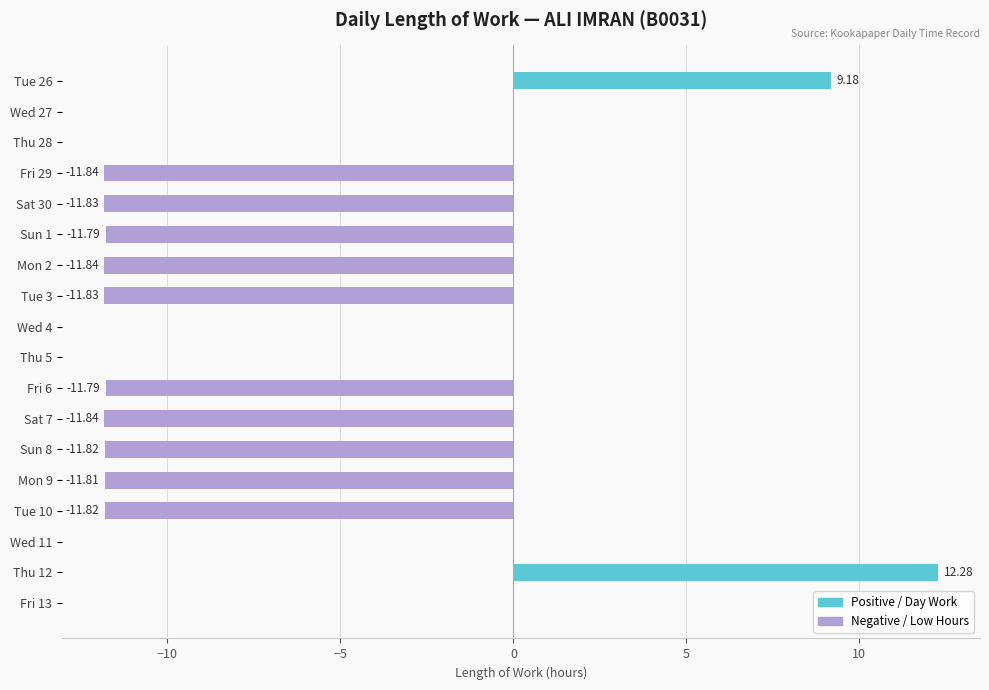

What is the sum of the values at Sun 1 and Thu 28?

-11.8